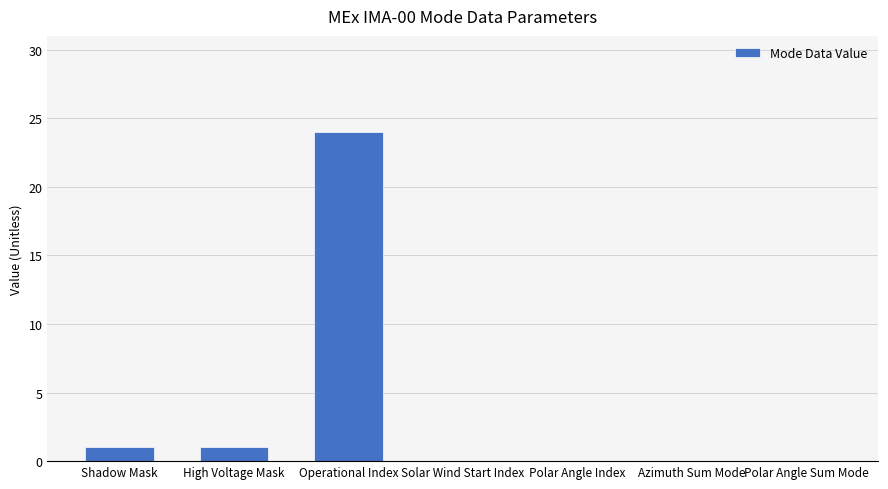

What is the change in value from Operational Index to Polar Angle Index?

-24